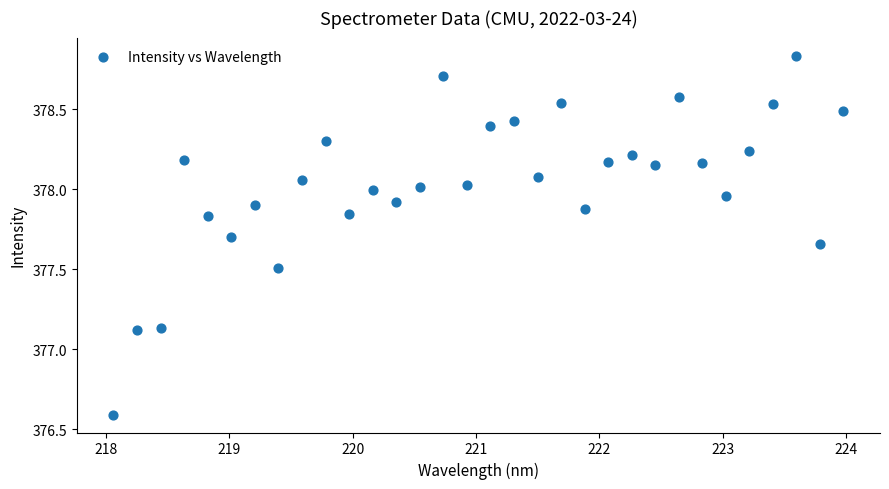

What is the range of Y values (max minus min)?

2.2